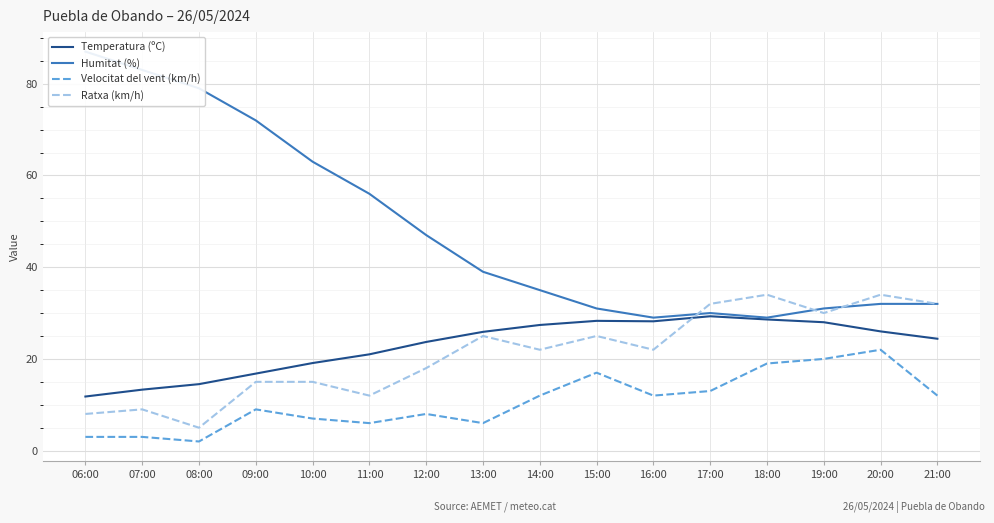

Read the Velocitat del vent (km/h) value at 09:00.

9.0